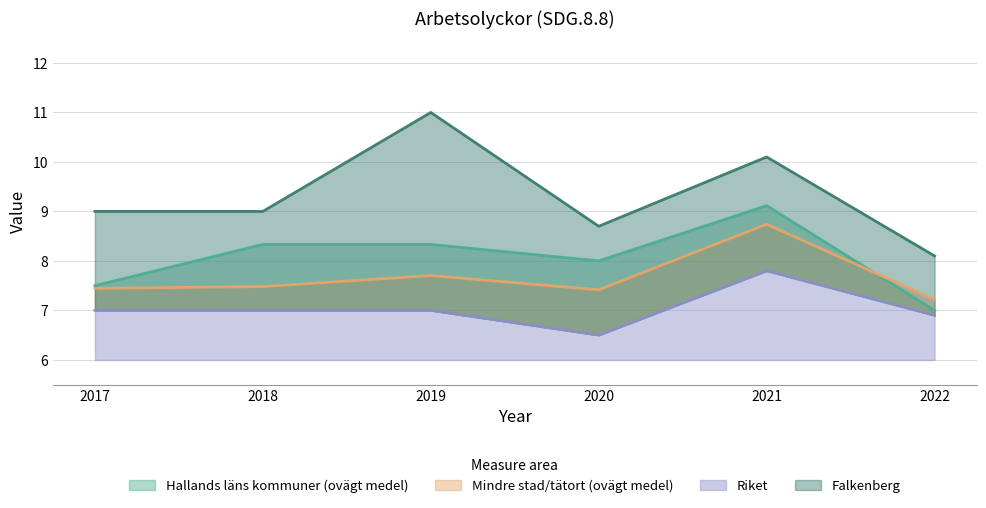

True or false: Mindre stad/tätort (ovägt medel) and Riket intersect in this chart.

False